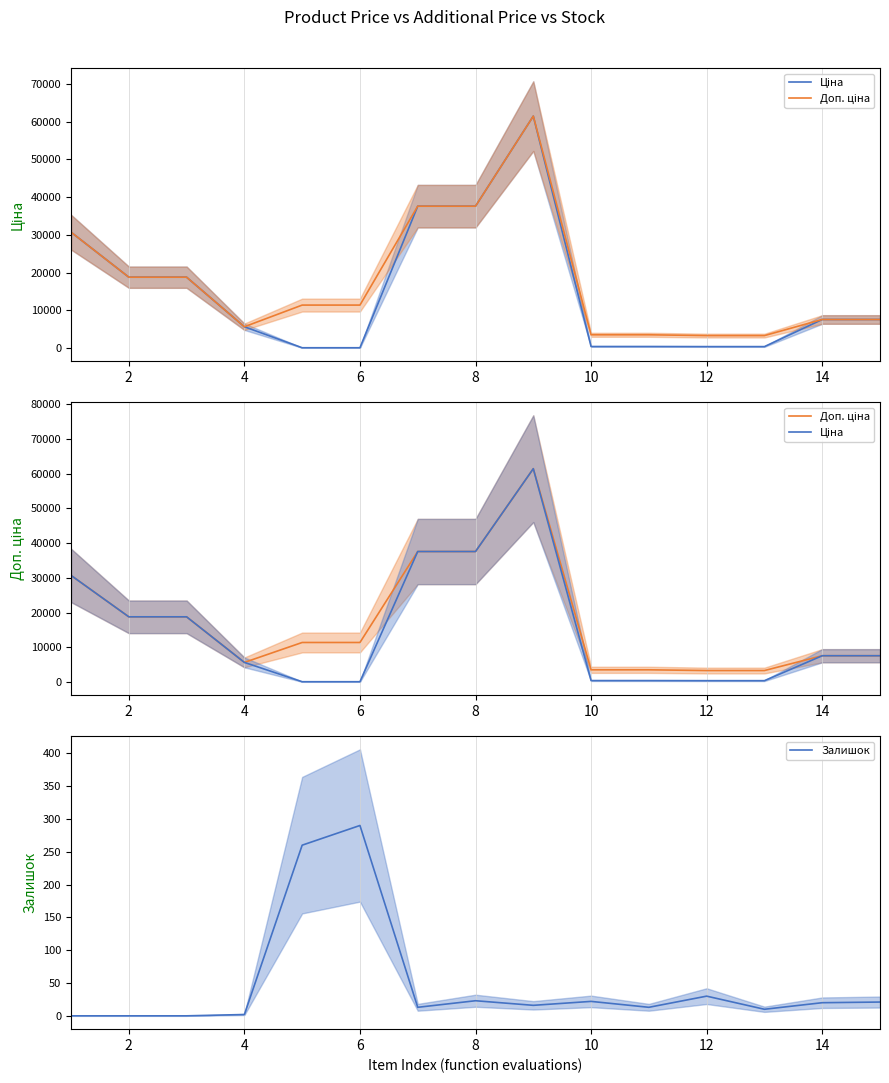

Is it true that Залишок equals 30 at 12?

True